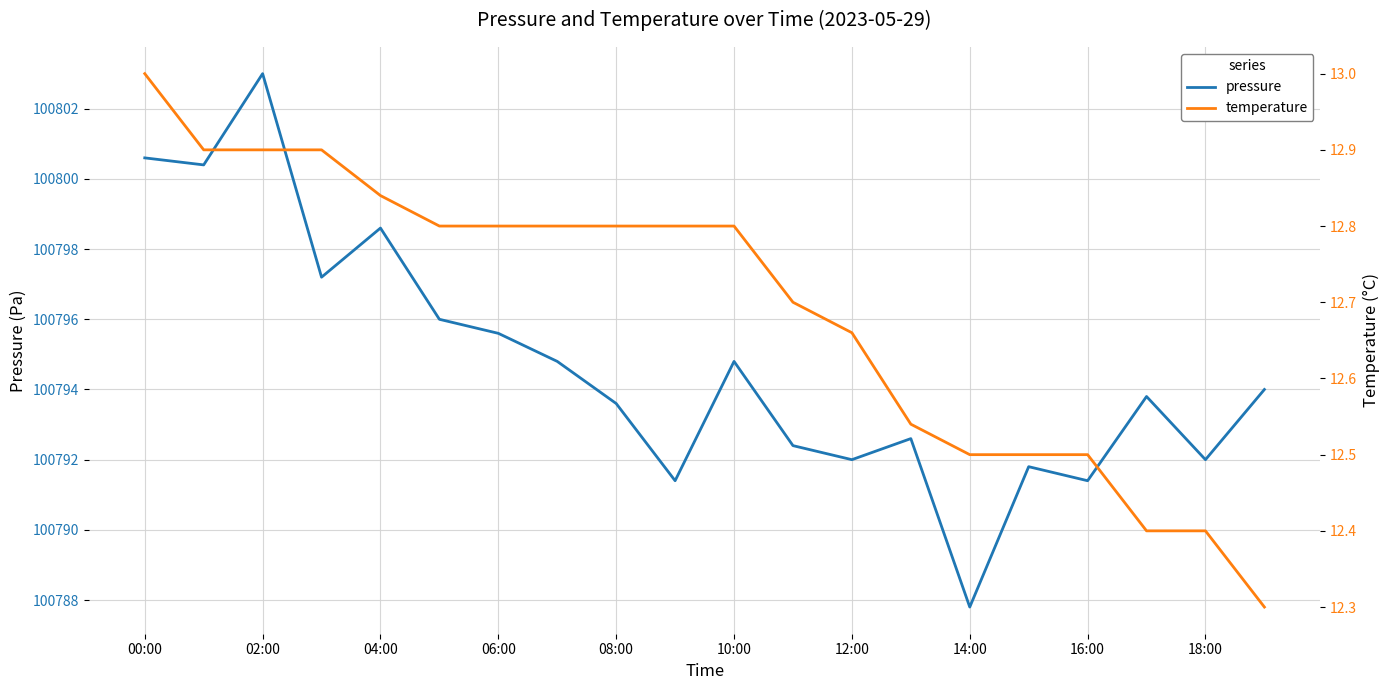

What is the sum of all pressure values?

2015893.8